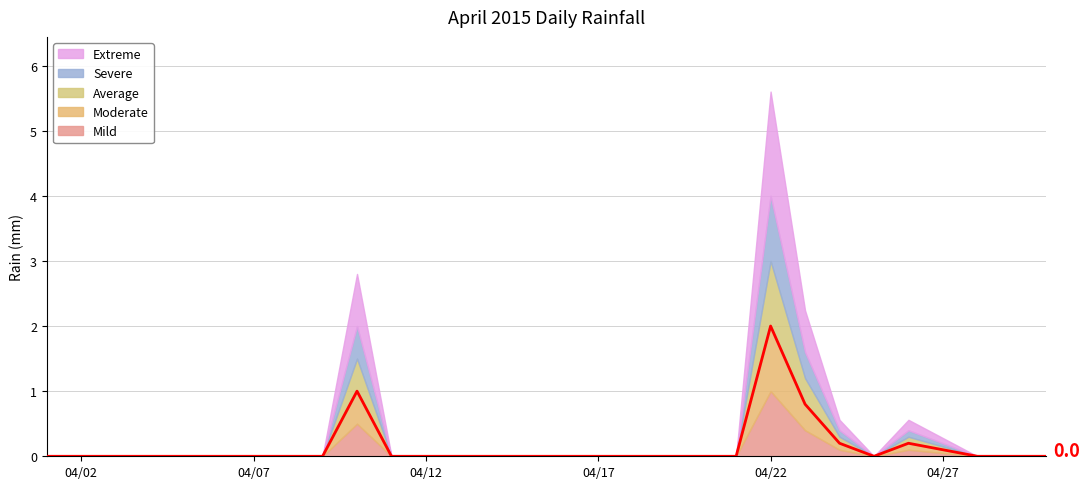

At which category does the chart reach its minimum across all series?

04/02